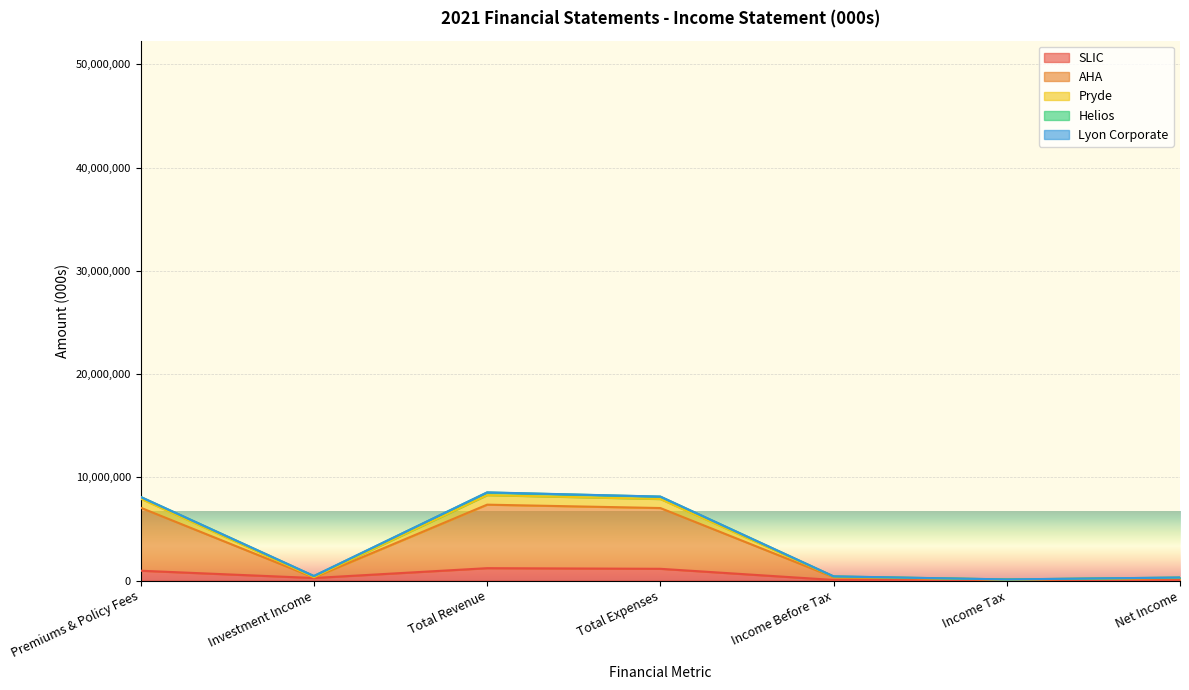

What is the average value of the SLIC series?

523028